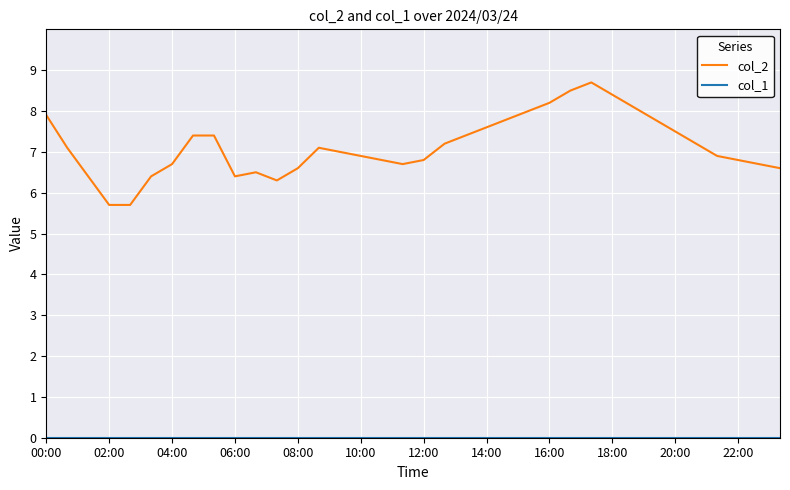

What is the greatest value displayed?

8.7